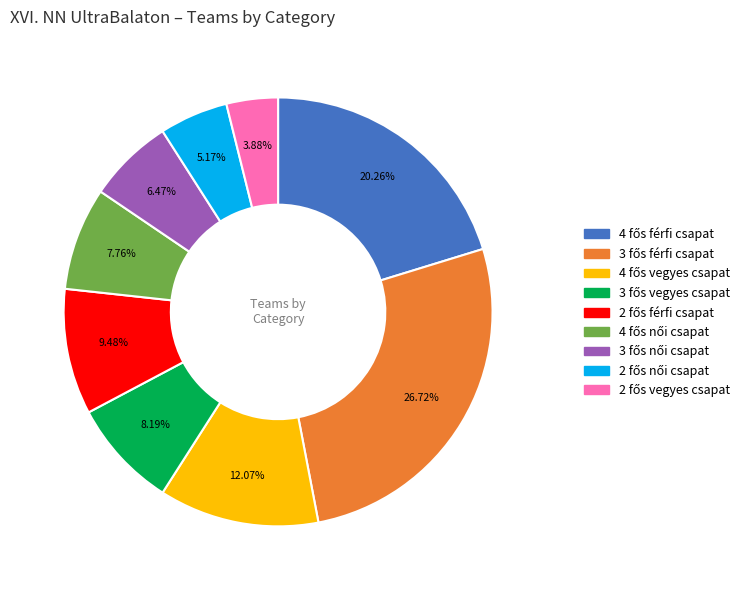

Is there a majority slice in this chart?

No